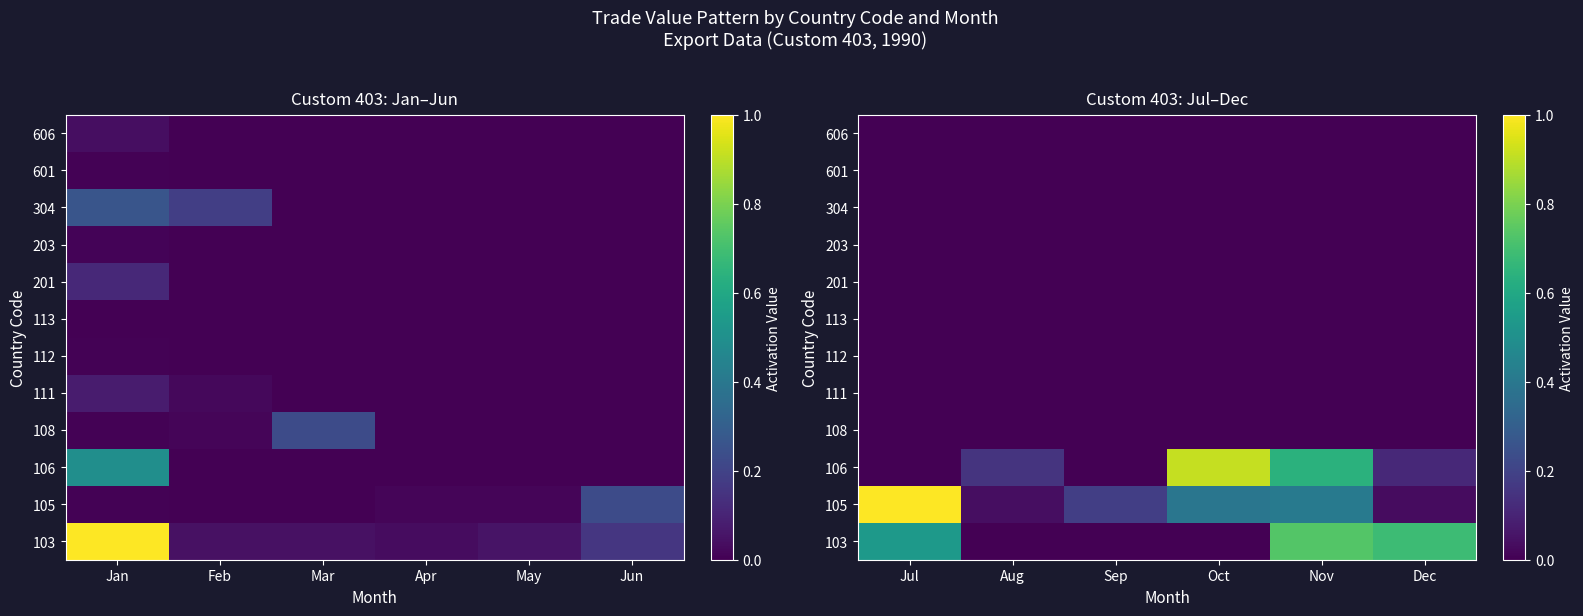

What is the sum of the 106 values at Aug and Sep?

0.1